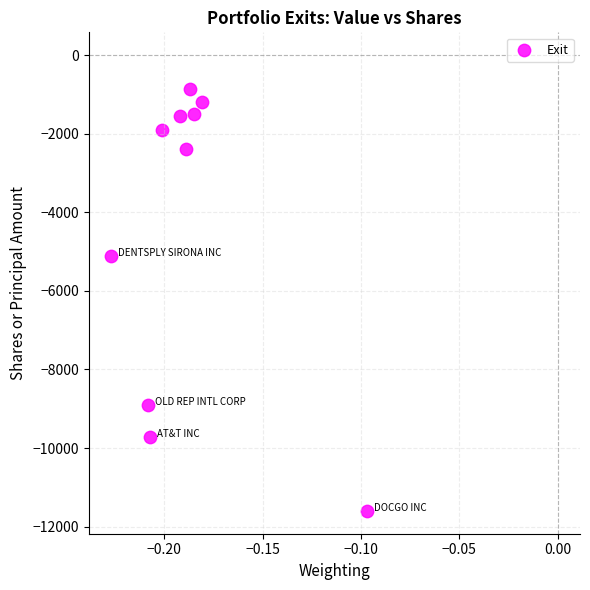

What is the average Y value?

-4475